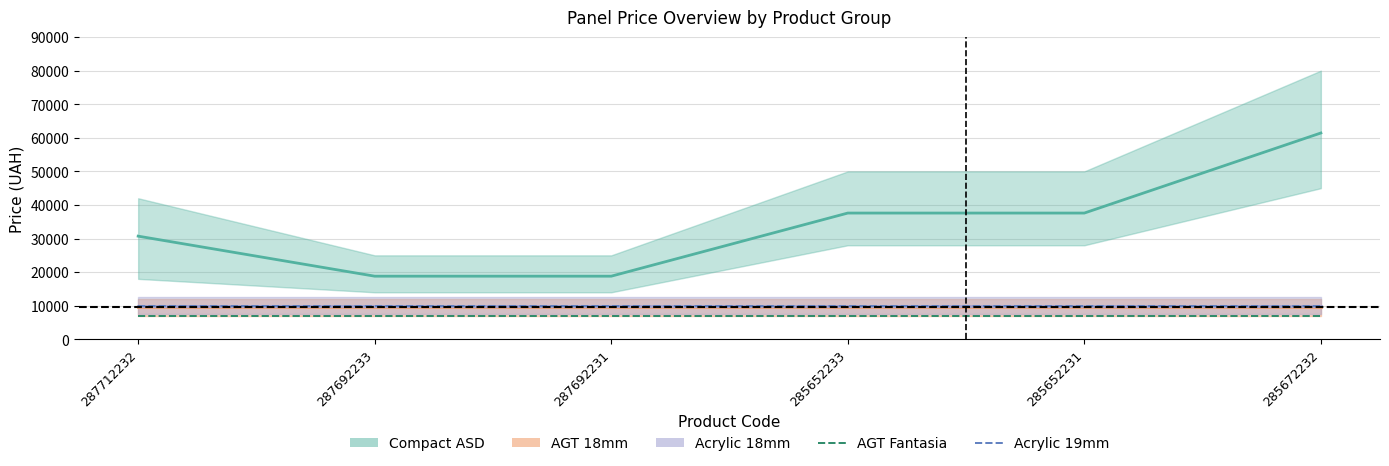

List the labels in order of AGT Fantasia value, largest first.

287712232, 287692233, 287692231, 285652233, 285652231, 285672232